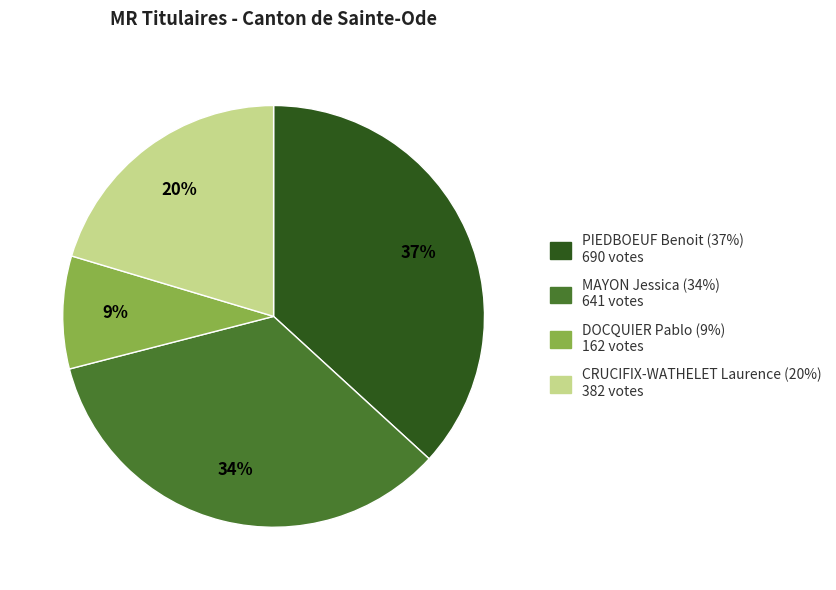

To the nearest percent, what is the difference between the largest and smallest slice percentages?

28%